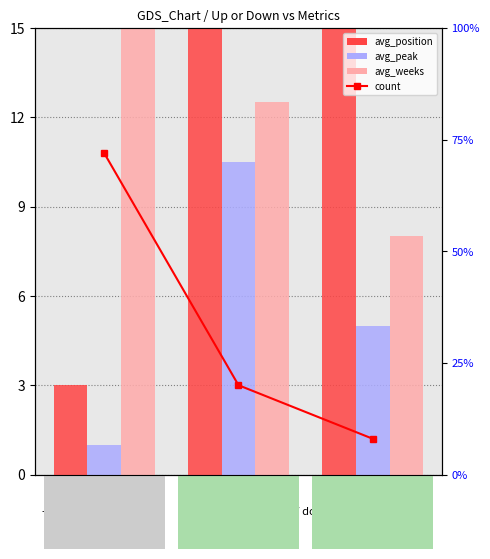

The avg_position series shows 24.5 at up. True or false?

True